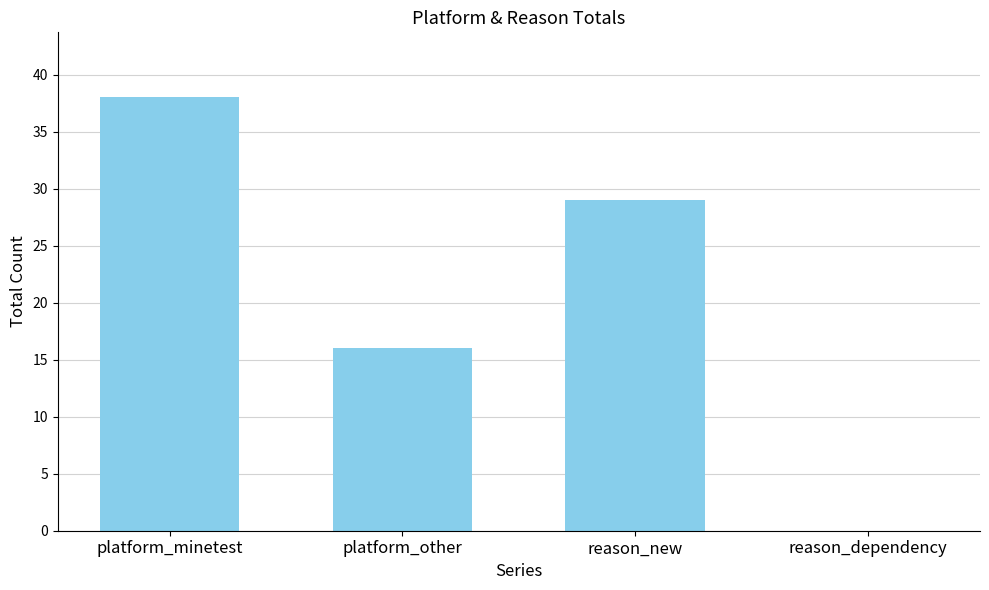

Which has a higher value, platform_other or reason_new?

reason_new